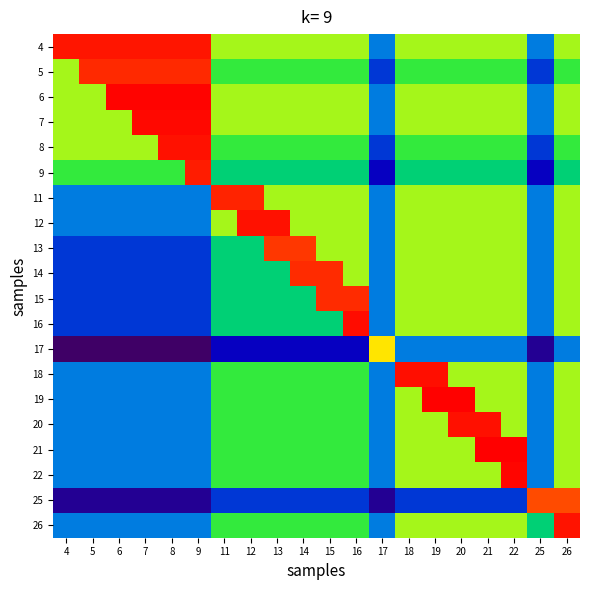

Between 15 and 26, which series saw the biggest shift?

25